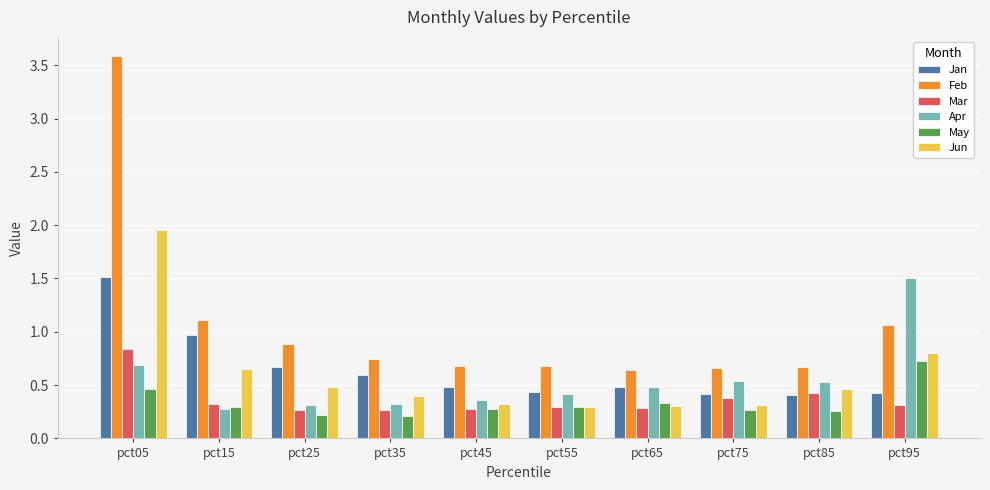

Is the value of Feb at pct95 greater than the value of Apr at pct85?

Yes